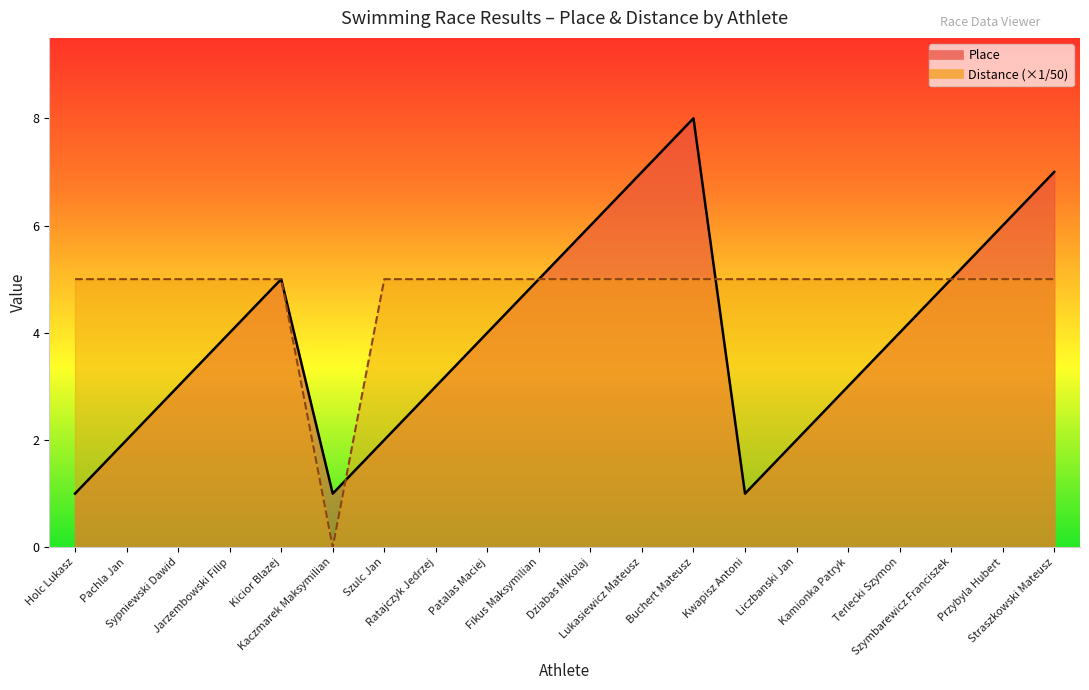

List the series in order of their overall mean, highest first.

Distance, Place